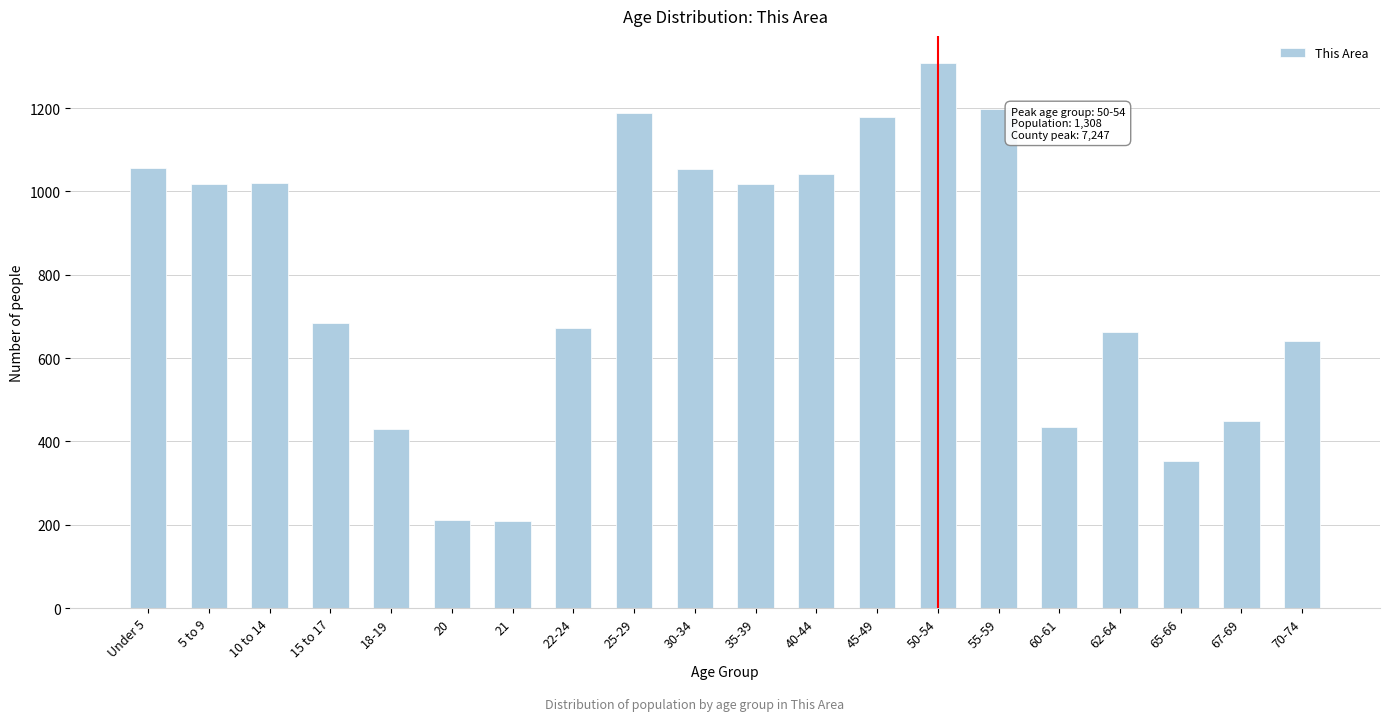

Is it true that the value at 67-69 is 450?

True